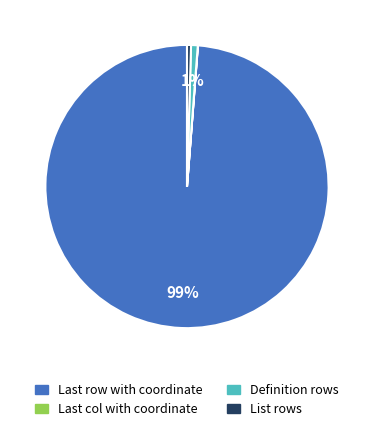

Is there any slice that represents more than half of the pie?

Yes